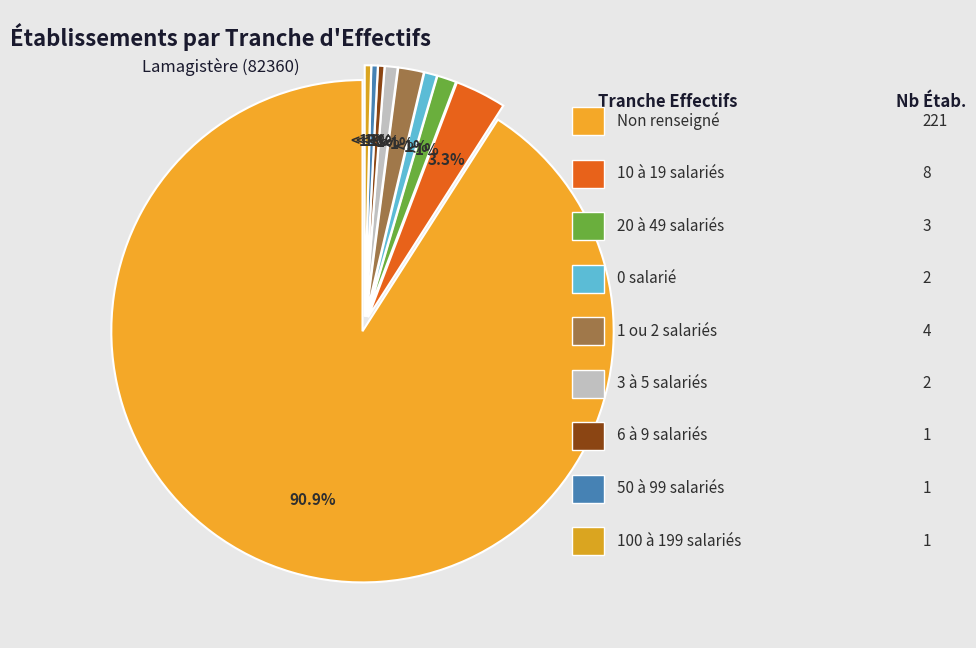

Rank the categories by value from highest to lowest.

NN, 11, 01, 12, 00, 02, 03, 21, 22